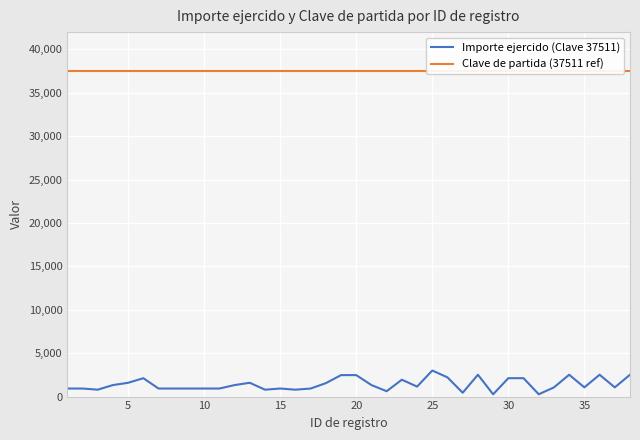

List the series in order of their overall mean, highest first.

Clave de partida (37511 ref), Importe ejercido (Clave 37511)